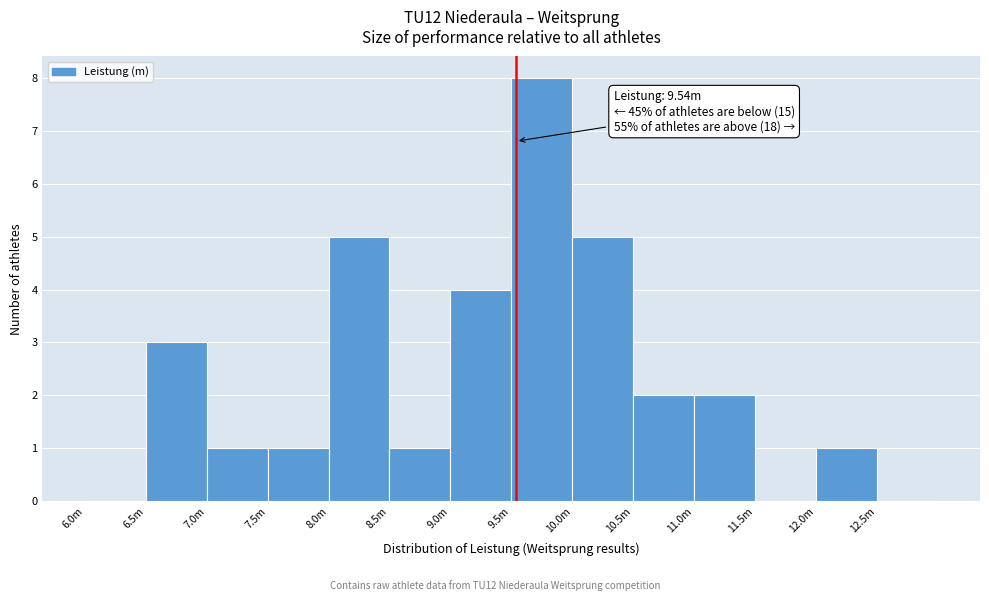

Reading right to left, list all the values displayed in this chart.

12.5m=0	12.0m=1	11.5m=0	11.0m=2	10.5m=2	10.0m=5	9.5m=8	9.0m=4	8.5m=1	8.0m=5	7.5m=1	7.0m=1	6.5m=3	6.0m=0